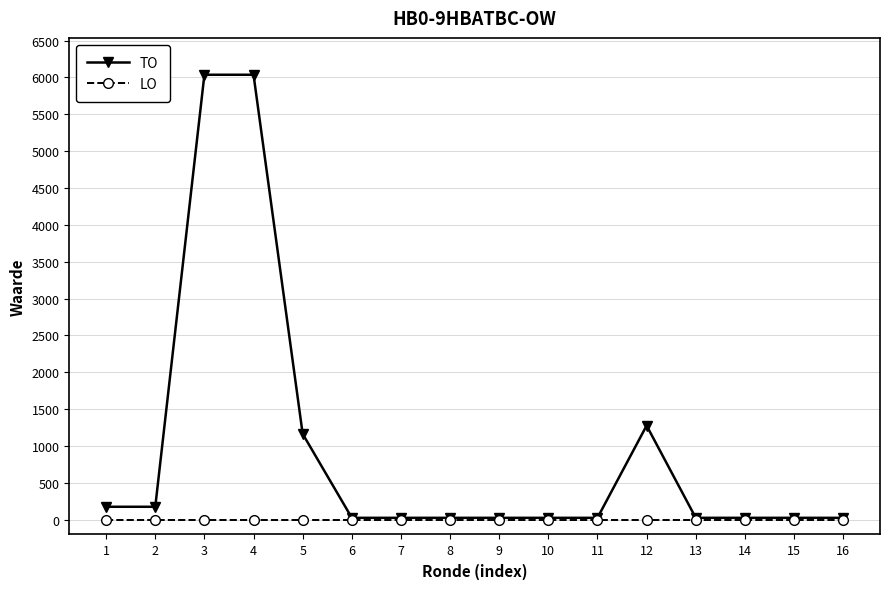

What is the maximum value for TO?

6036